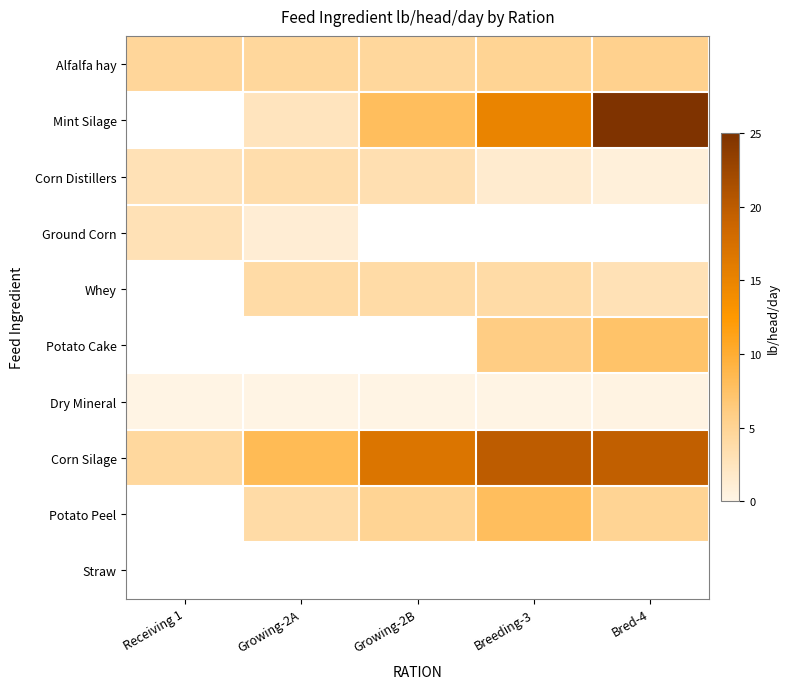

At which category is the sum across all series the highest?

Bred-4